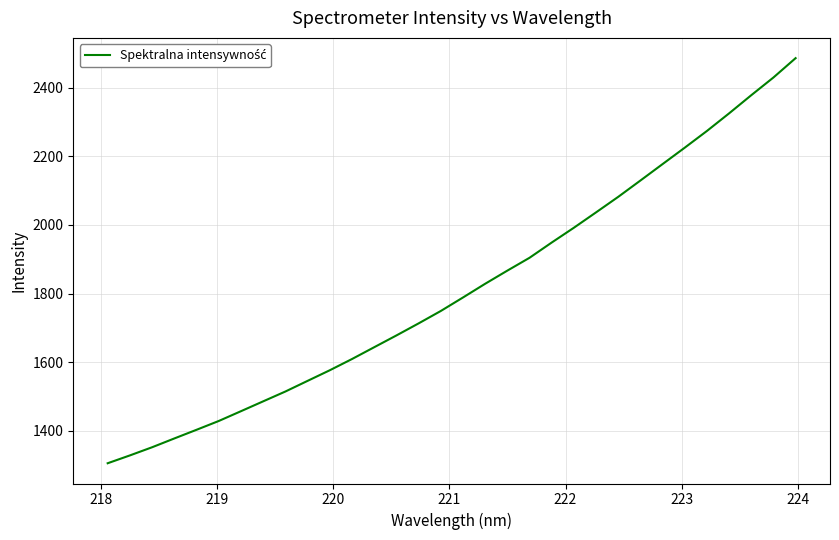

What is the greatest value displayed?

2486.0